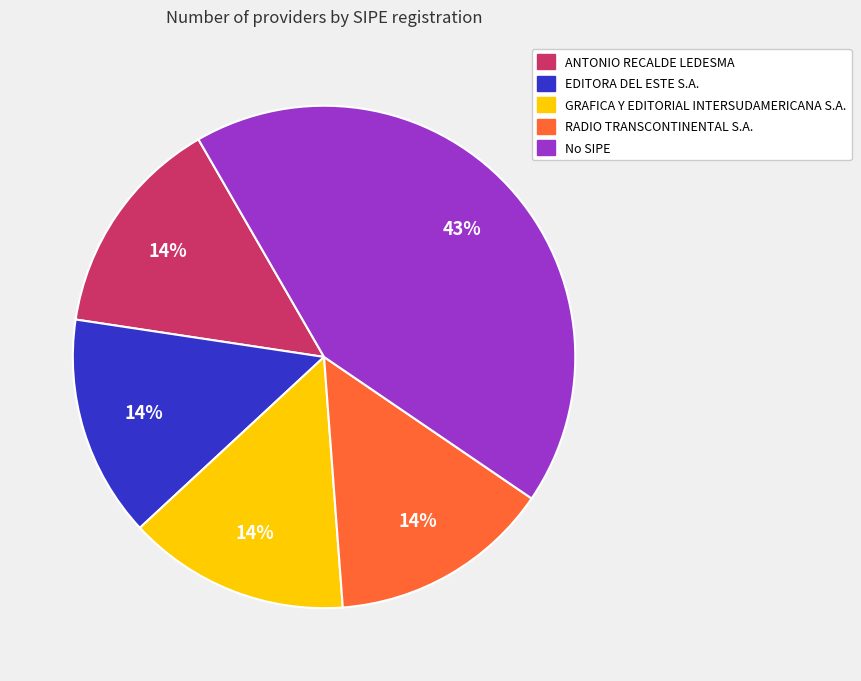

How many slices are in this pie chart?

5